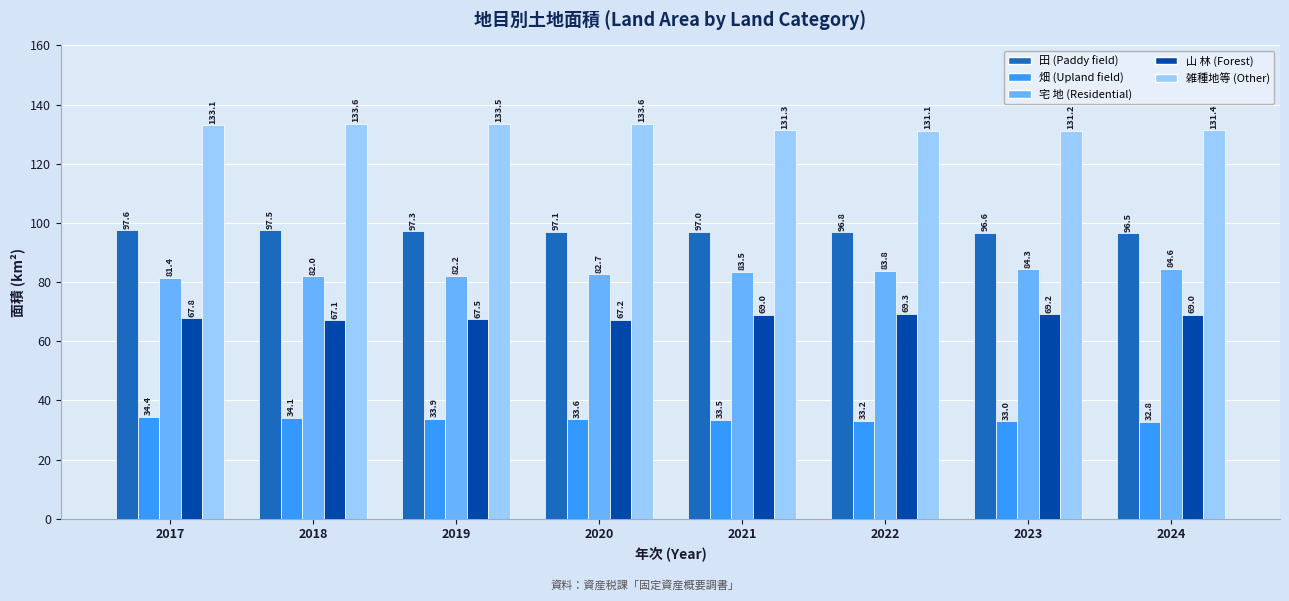

Which series changed the most between 2020 and 2024?

雑種地等 (Other)